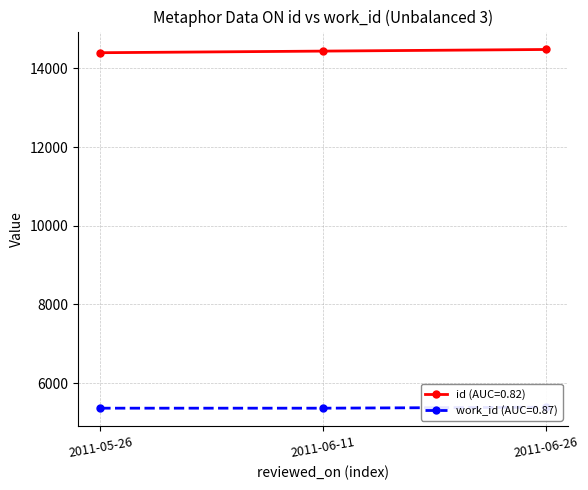

Between 2011-05-26 and 2011-06-11, which series saw the biggest shift?

id (AUC=0.82)